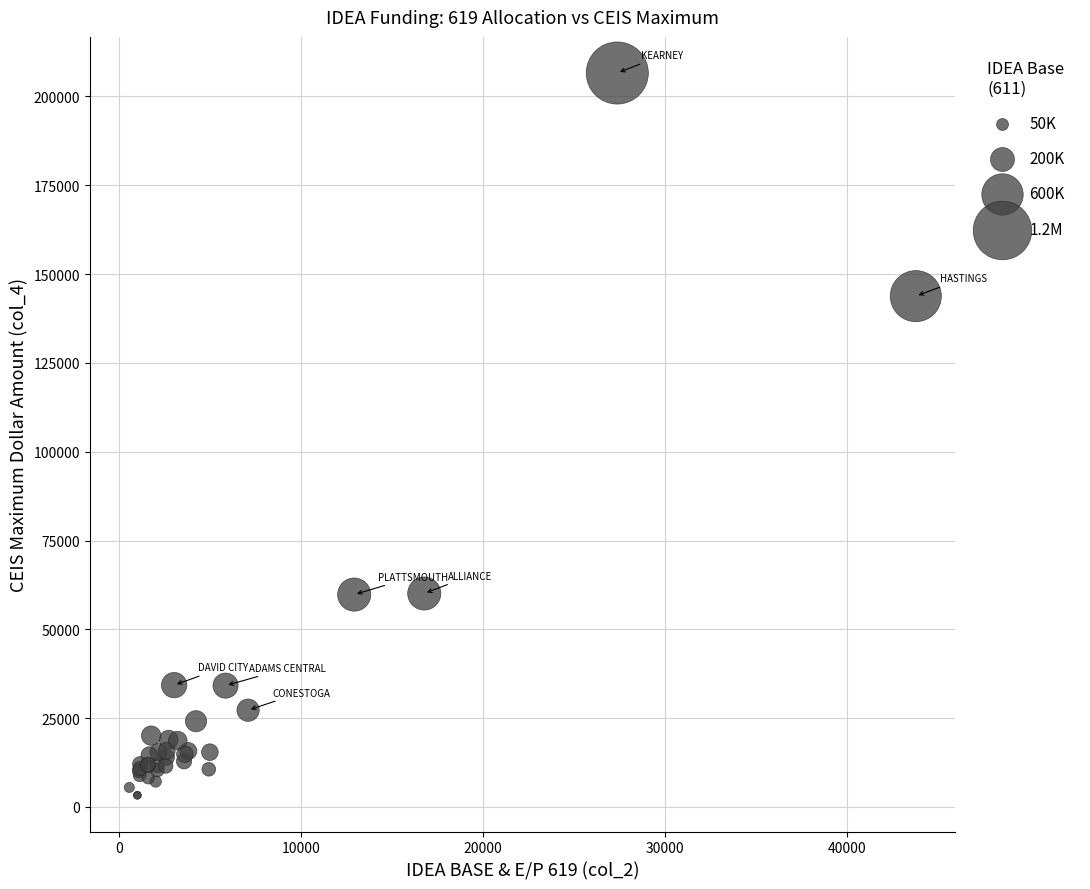

What Y value in the scatter plot is closest to 104920?

143778